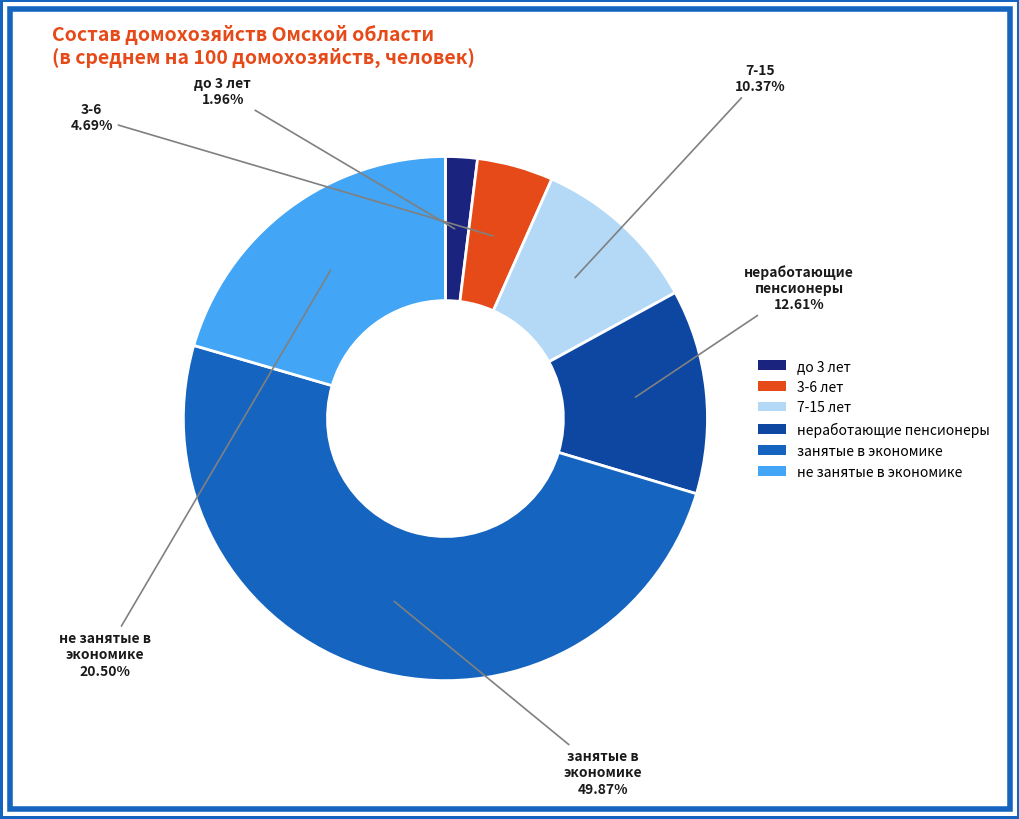

What is the smallest slice in the pie chart?

до 3 лет